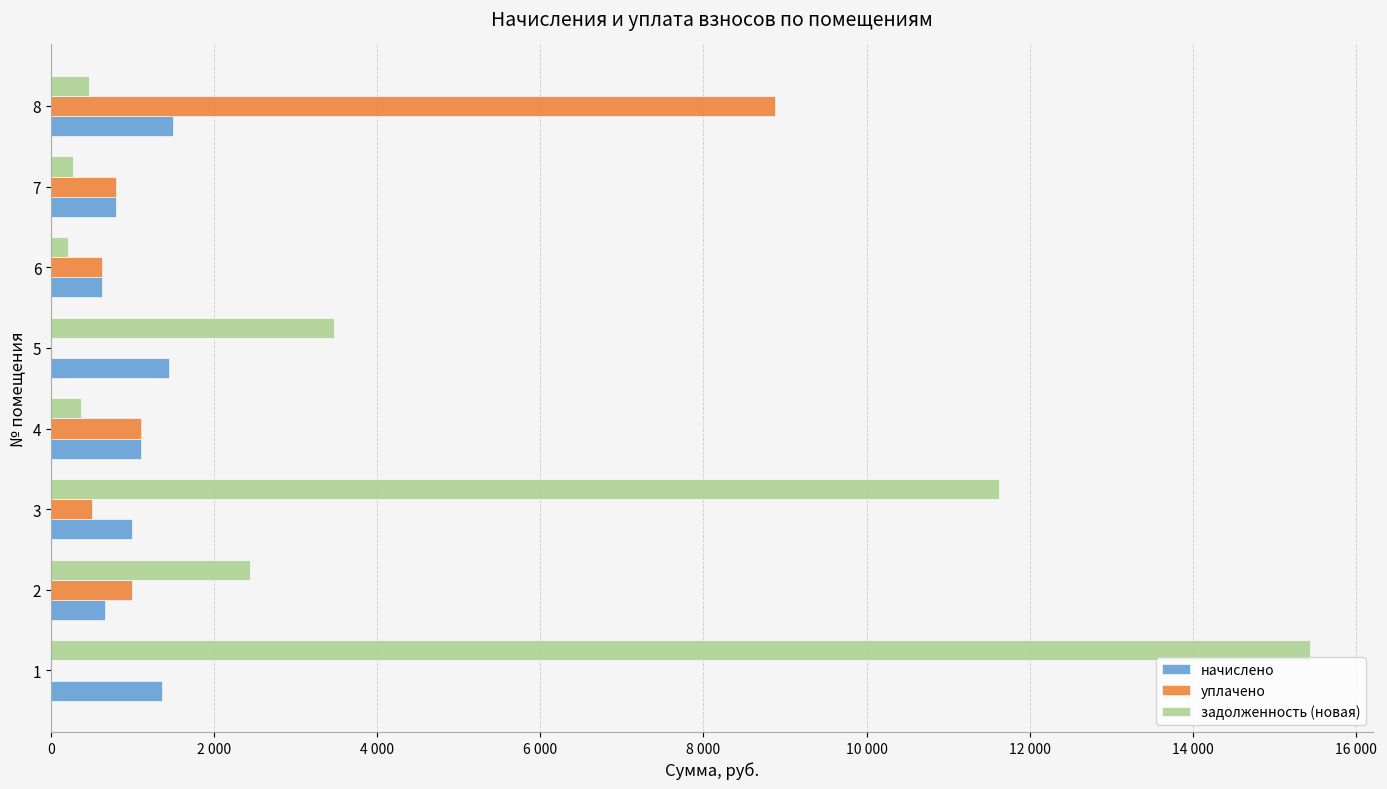

What are all the series names shown in the legend?

начислено, уплачено, задолженность (новая)